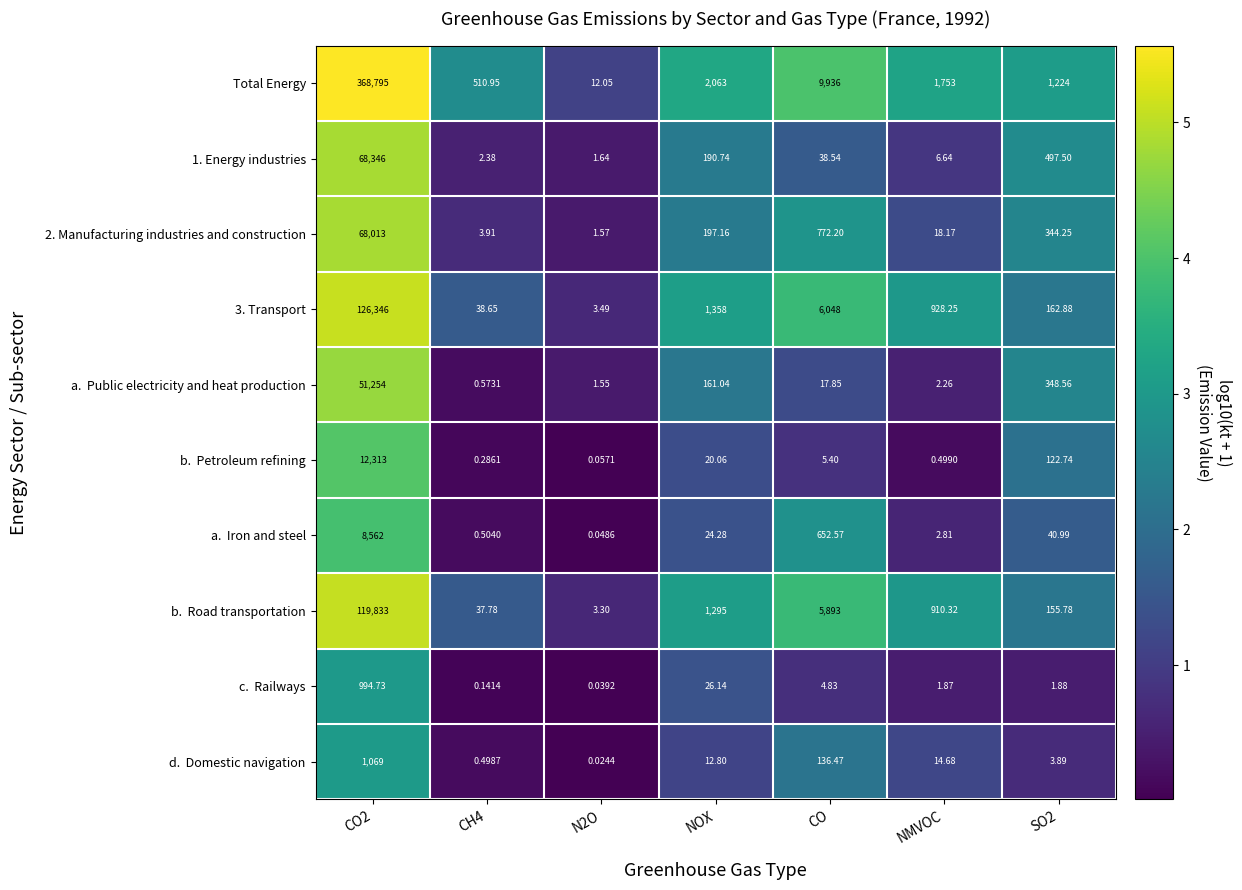

Between CH4 and NMVOC, which series saw the biggest shift?

Total Energy